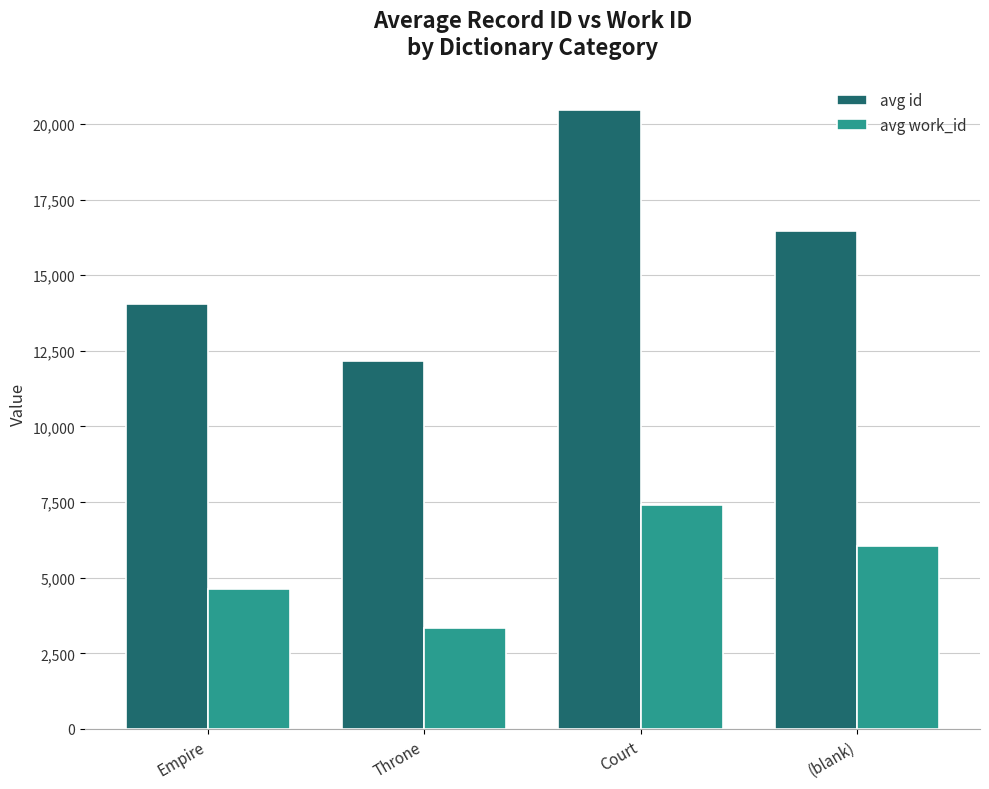

Is the value of avg work_id at Throne greater than the value of avg id at Court?

No